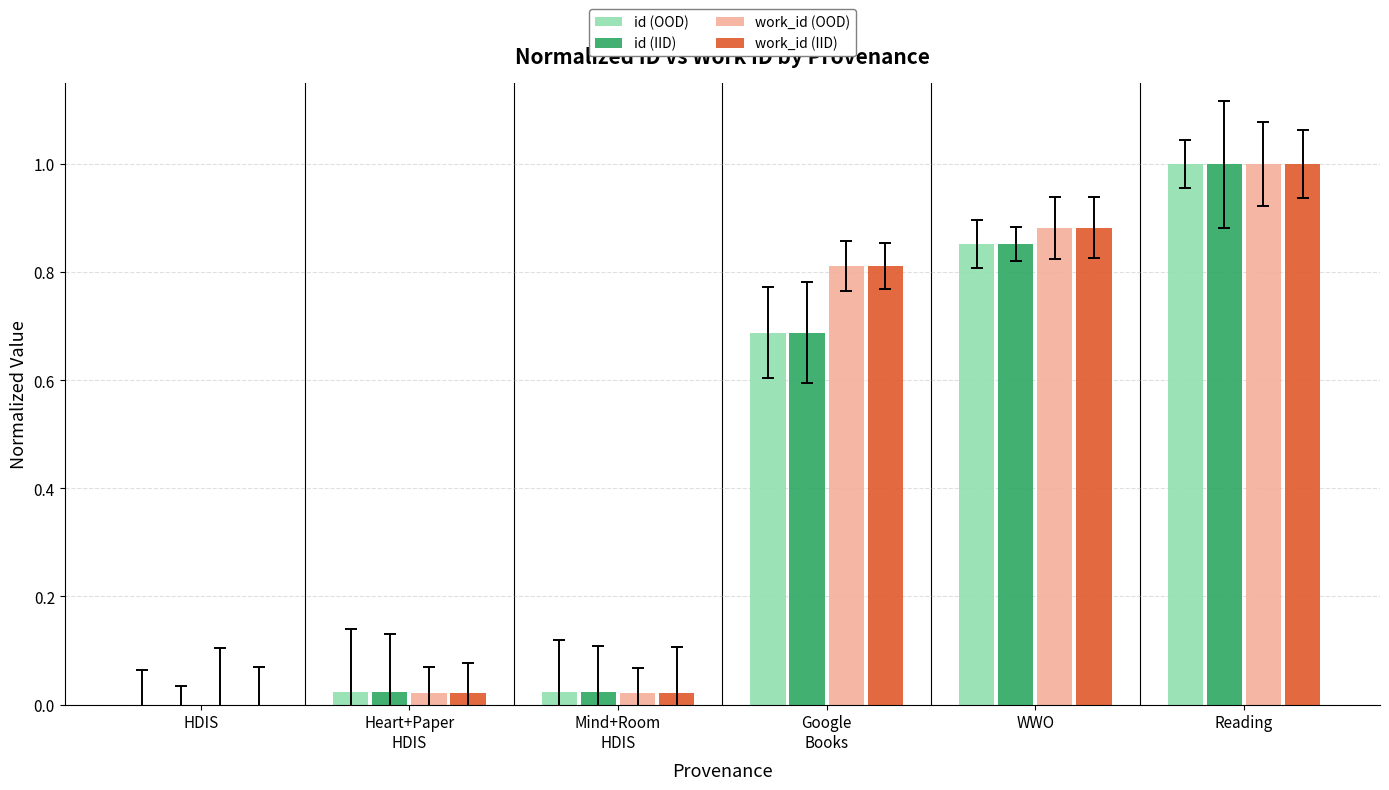

What is the total value across all series at Reading?

4.0